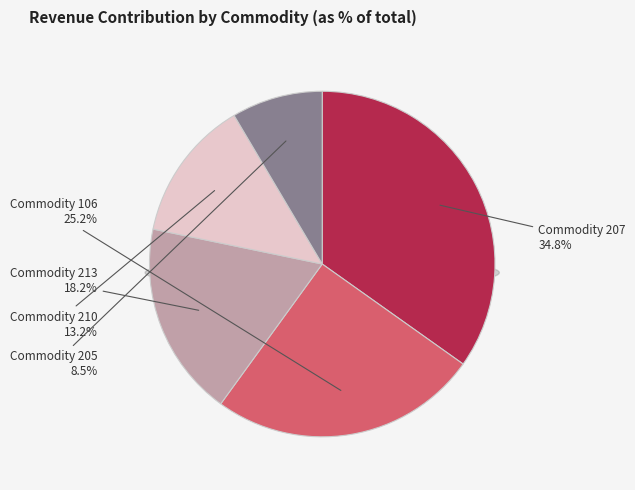

What percentage is NOT represented by 106?

74.8%